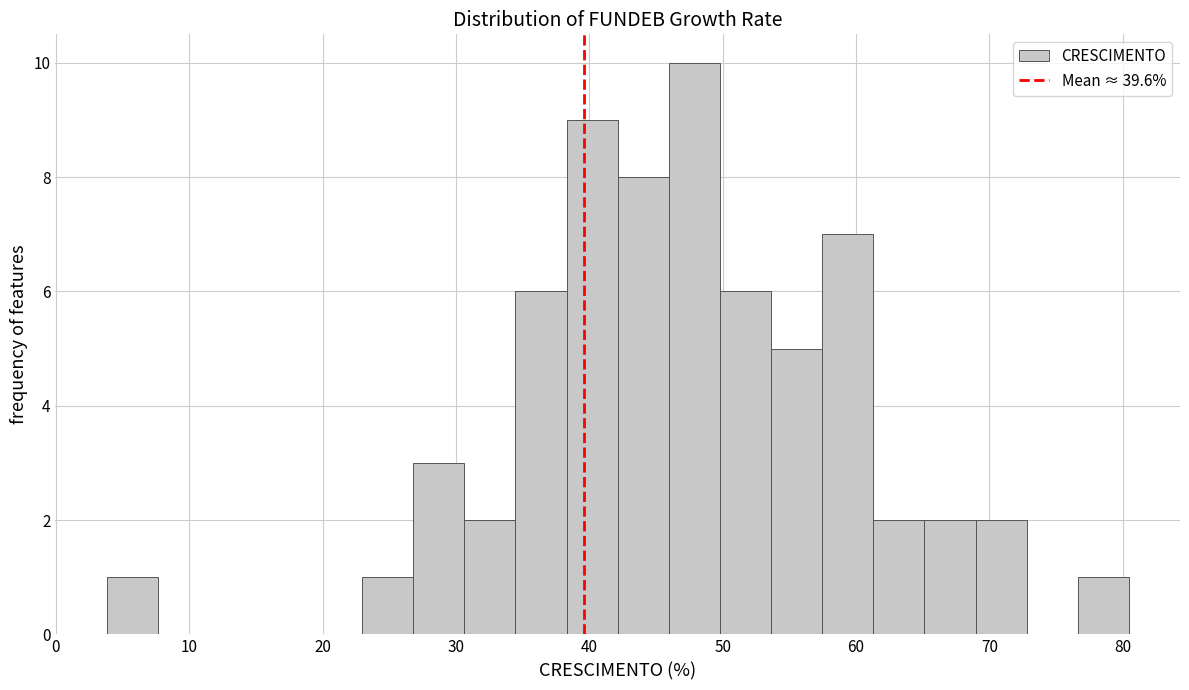

Read against the x-axis, roughly where is the centre of the tallest bar?

48